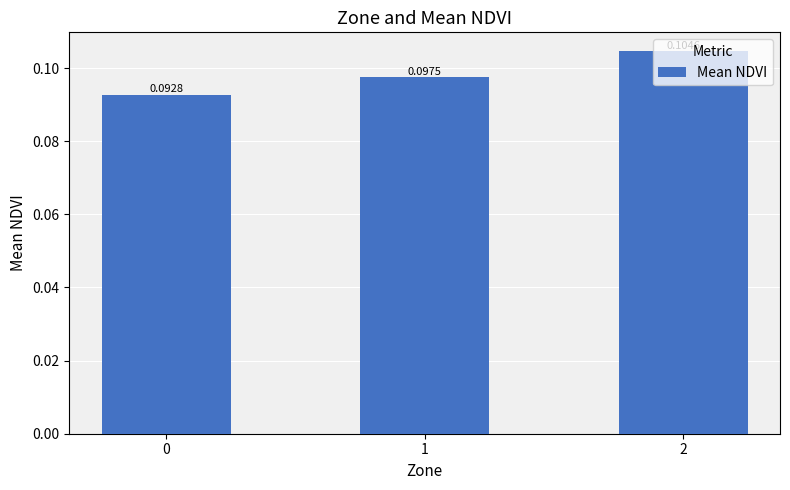

How many bars are there in total?

3